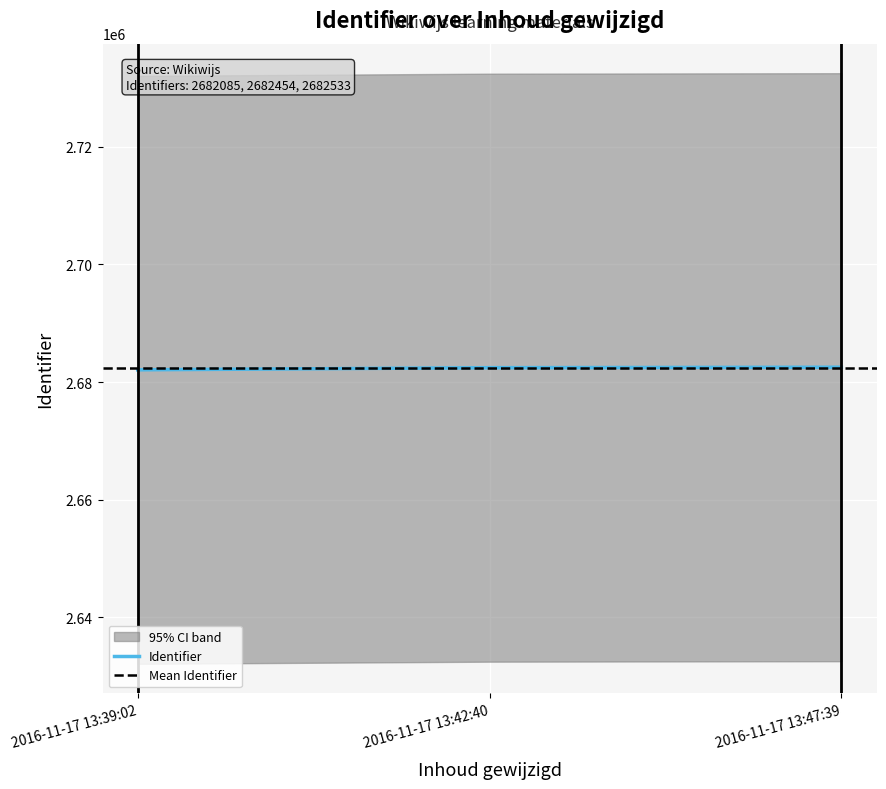

What is the minimum value shown in the chart?

2682085